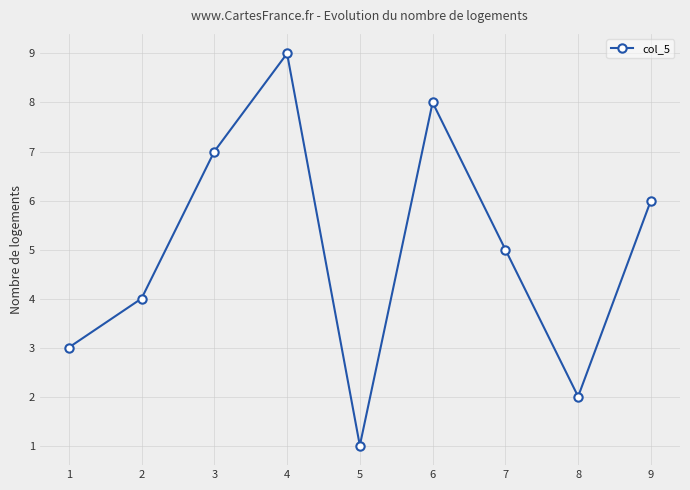

True or false: the data shows 16 at 4.

False